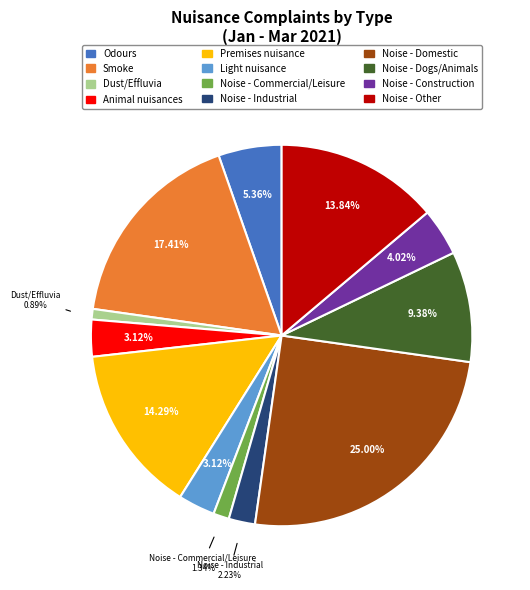

Does any single category account for the majority?

No